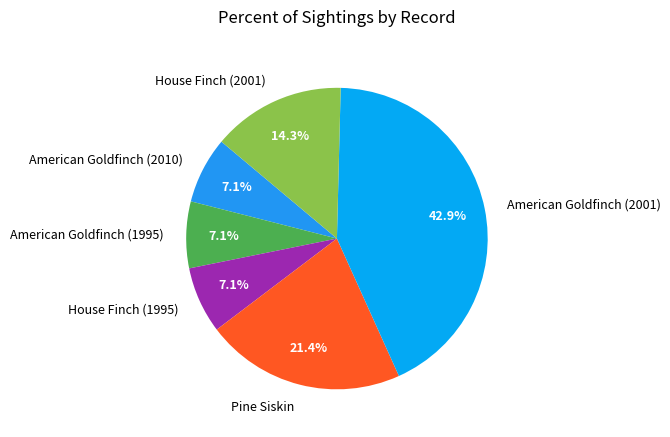

What percentage is the House Finch (1995) slice, to the nearest percent?

7%